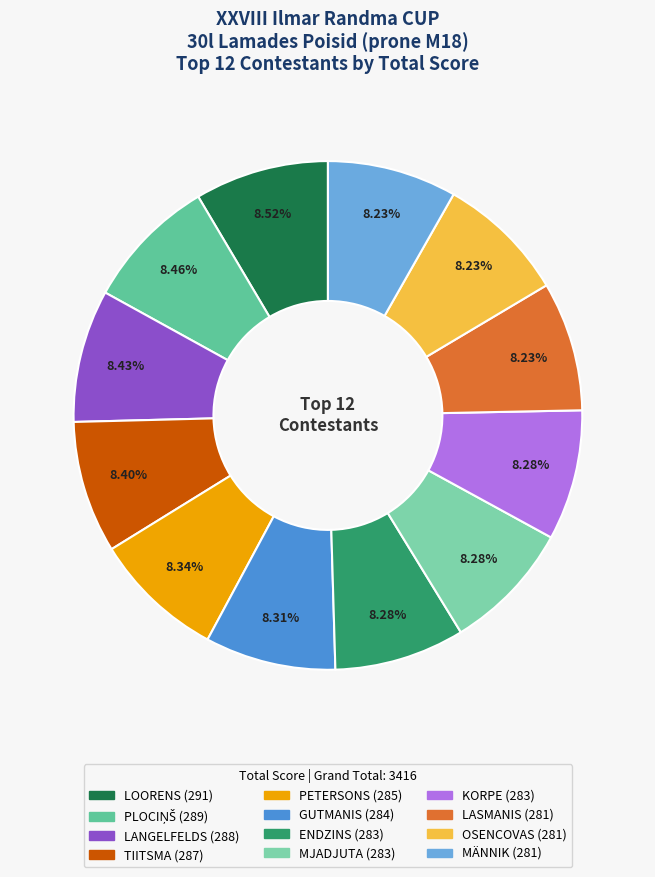

Do ENDZINS and LASMANIS together represent more than half of the pie?

No